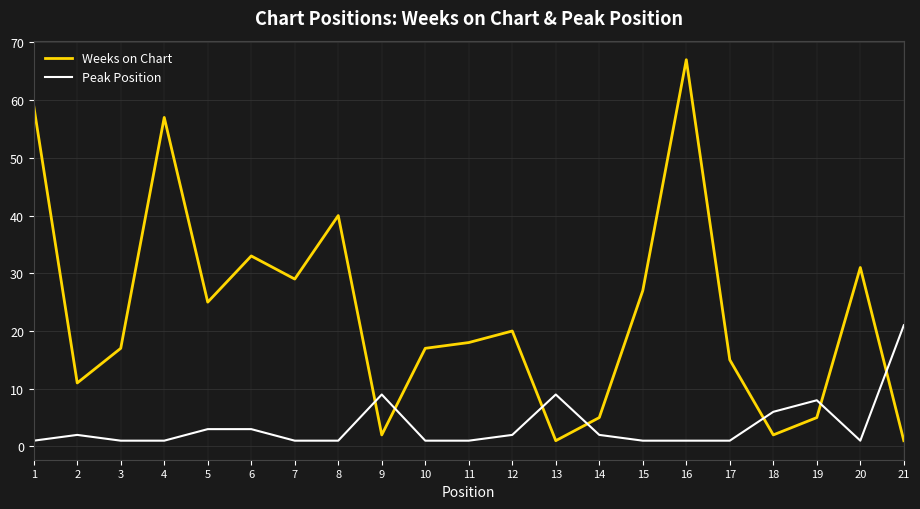

Is it true that Weeks on Chart equals 106 at 1?

False